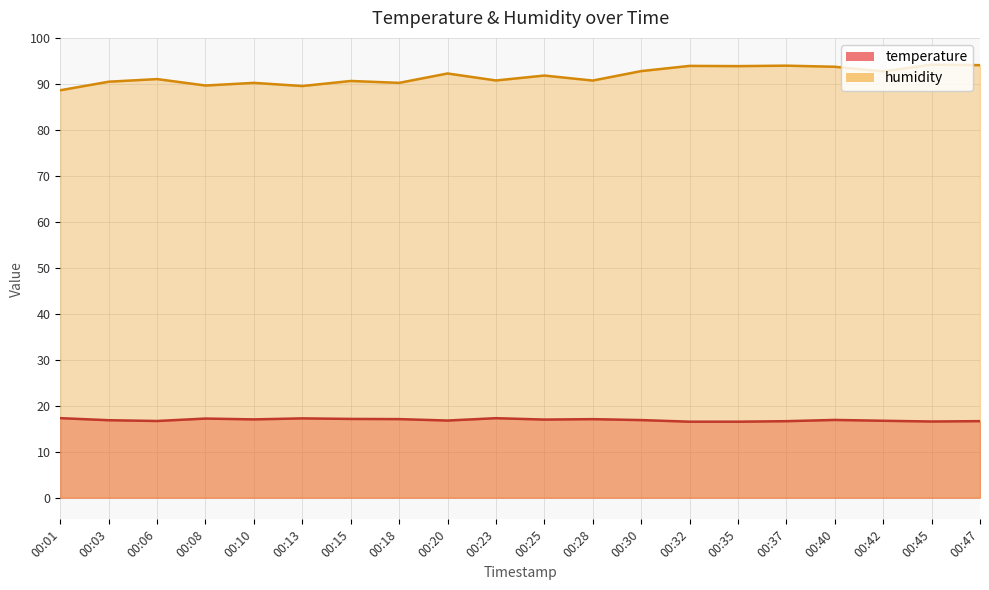

What is the difference between the maximum and minimum values in the humidity series?

5.6